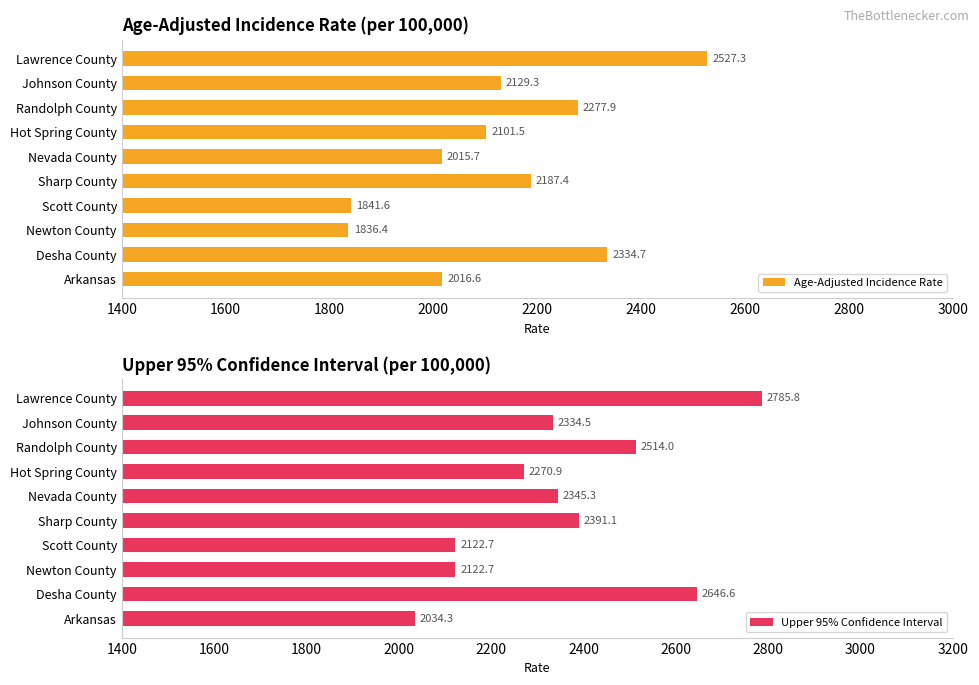

At which label does Age-Adjusted Incidence Rate reach its peak?

Lawrence County